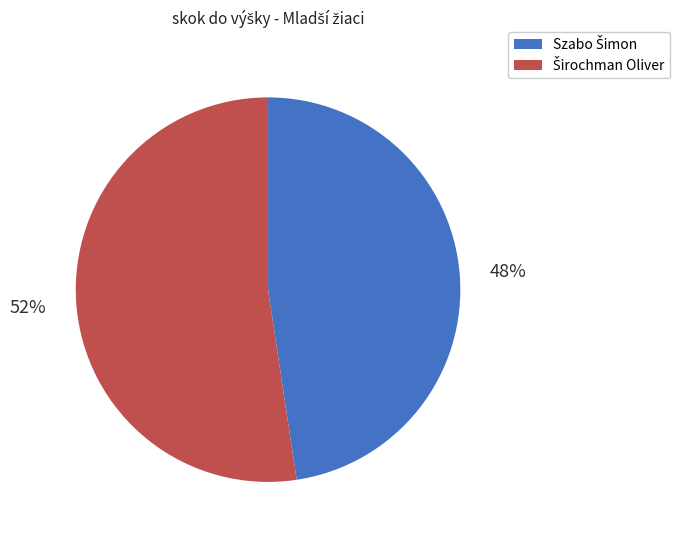

Does any single category account for the majority?

Yes